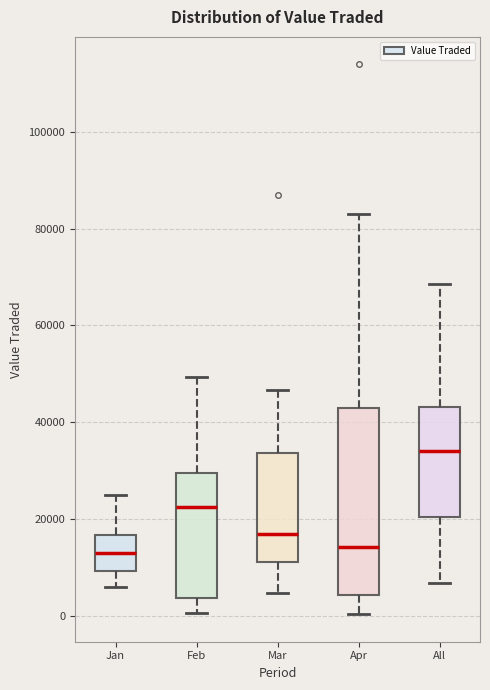

Where does the lower whisker of the box for Mar end on the y-axis? The values are not printed on the chart, so give them approximately, as read against the axis.

4000